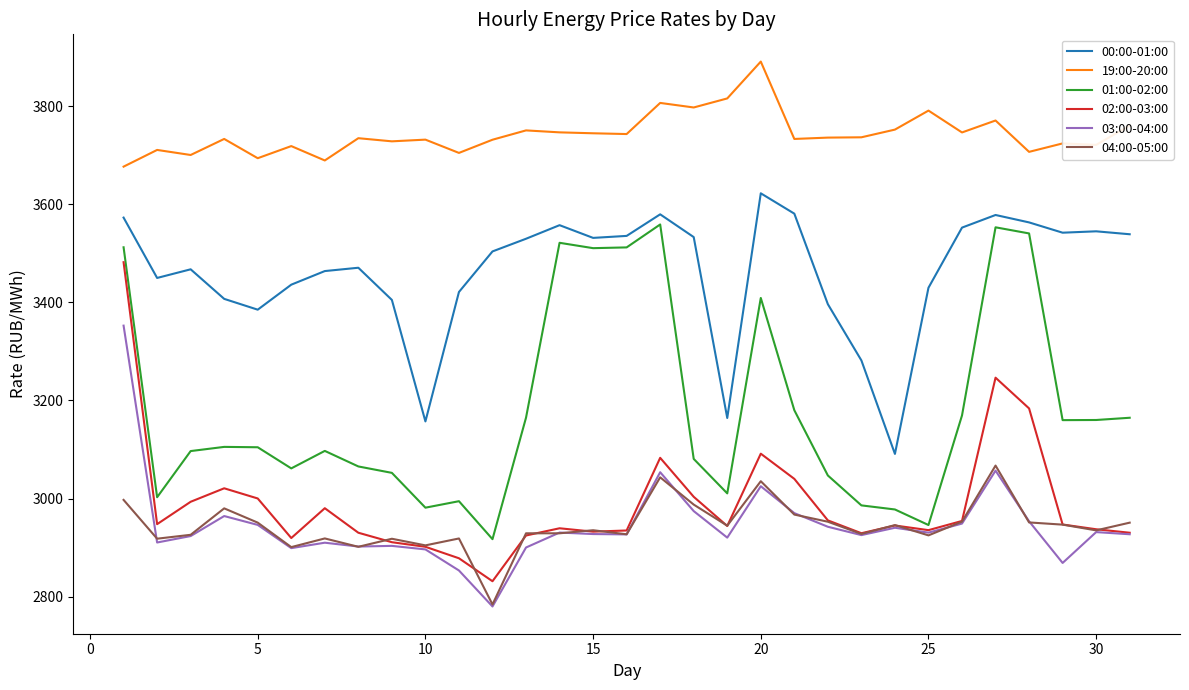

What is the maximum value for 01:00-02:00?

3558.9